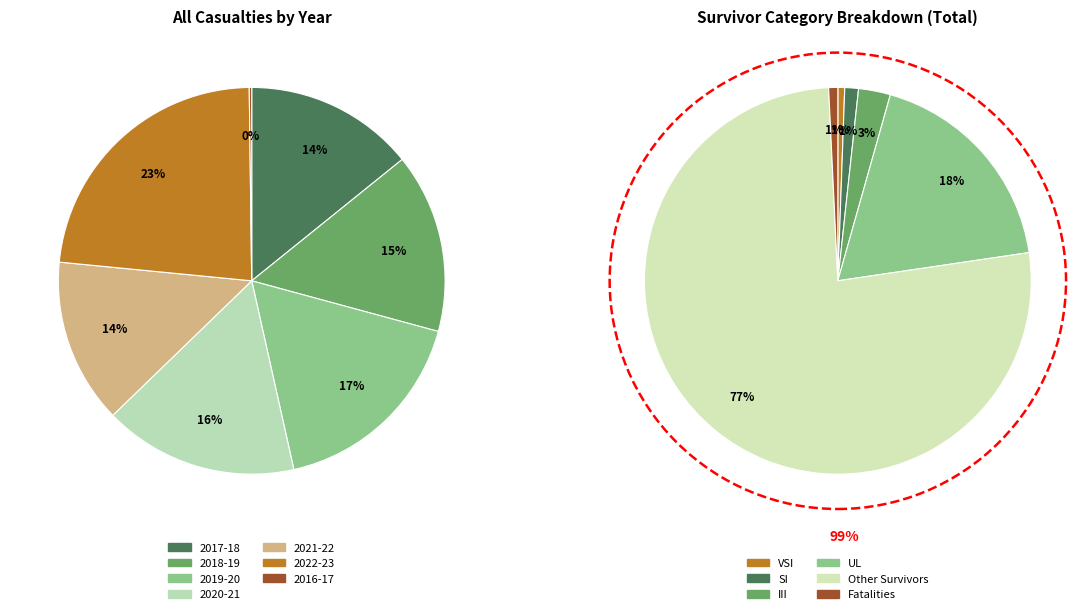

Which slice is the largest?

2022-23